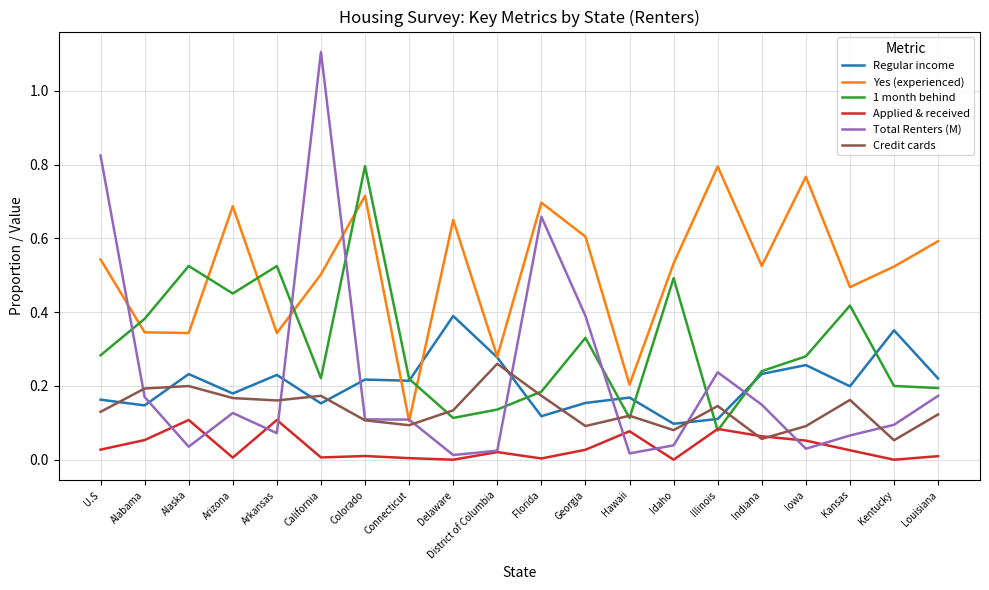

Which series changed the most between District of Columbia and Florida?

Total Renters (M)